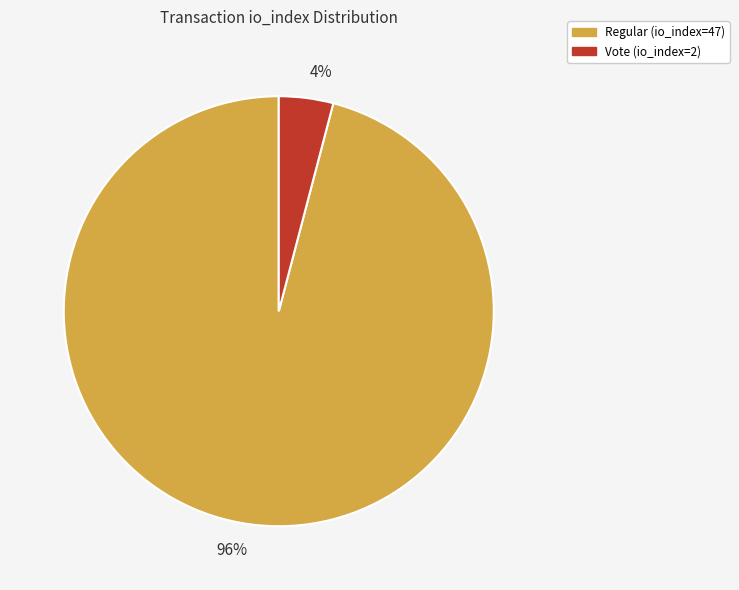

To the nearest percent, what percentage of the pie is 4%?

4%